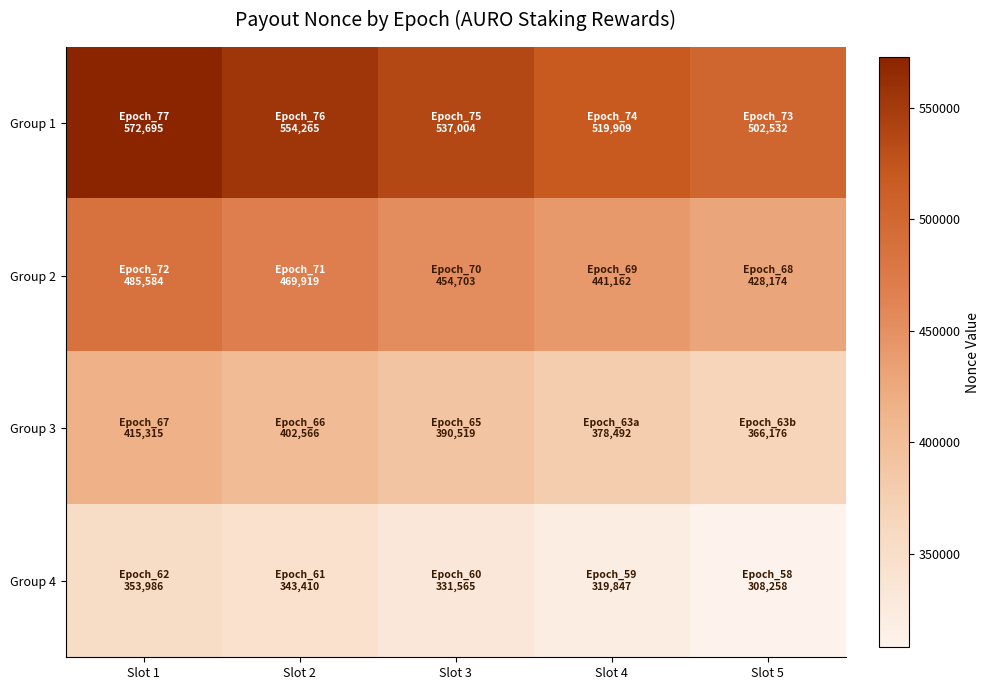

Reading left to right, extract all data points from this chart.

Group 1: Slot 1=572695	Slot 2=554265	Slot 3=537004	Slot 4=519909	Slot 5=502532
Group 2: Slot 1=485584	Slot 2=469919	Slot 3=454703	Slot 4=441162	Slot 5=428174
Group 3: Slot 1=415315	Slot 2=402566	Slot 3=390519	Slot 4=378492	Slot 5=366176
Group 4: Slot 1=353986	Slot 2=343410	Slot 3=331565	Slot 4=319847	Slot 5=308258